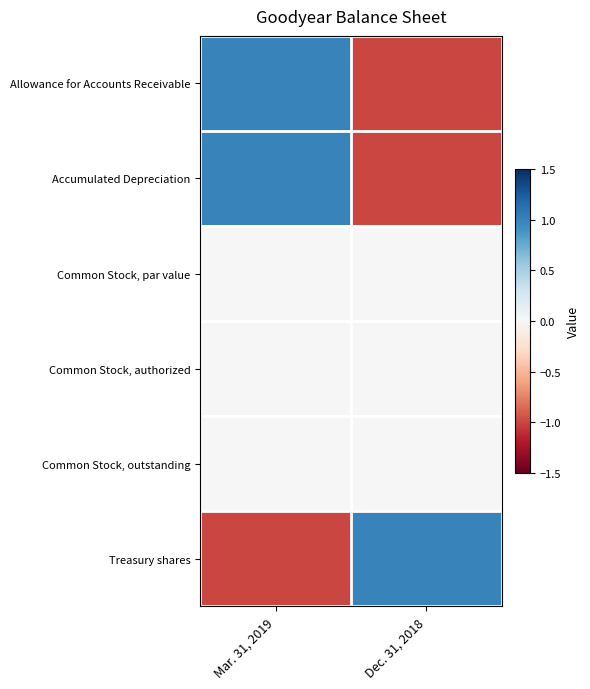

At which category is the sum across all series the highest?

Mar. 31, 2019